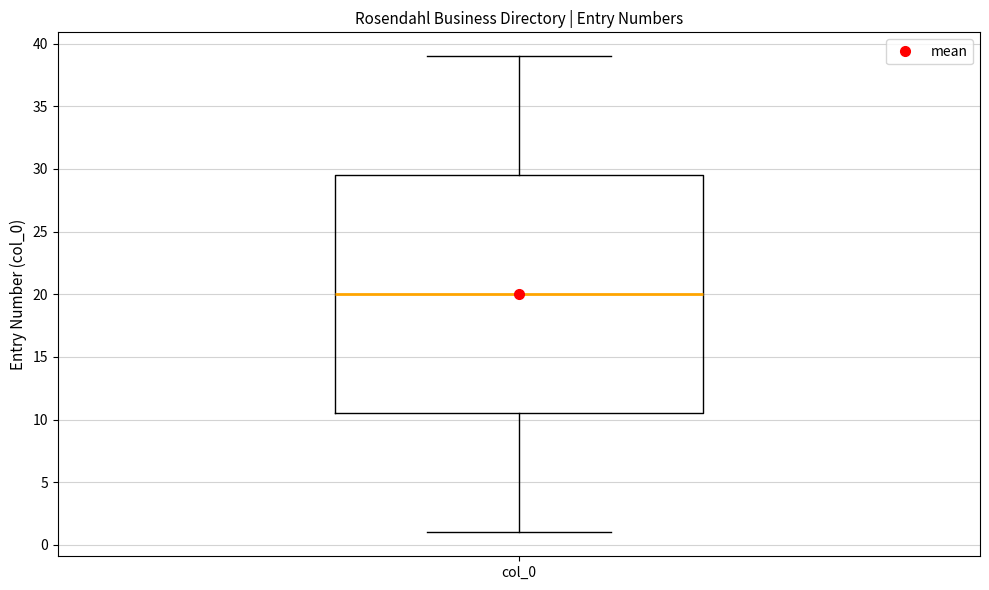

Read this box plot against the y-axis: the position of the median line, the range covered by the box, and the ends of both whiskers. The values are not printed on the chart, so give them approximately, as read against the axis.

median 20.0, box 10.5 to 29.5, whiskers 1.0 to 39.0